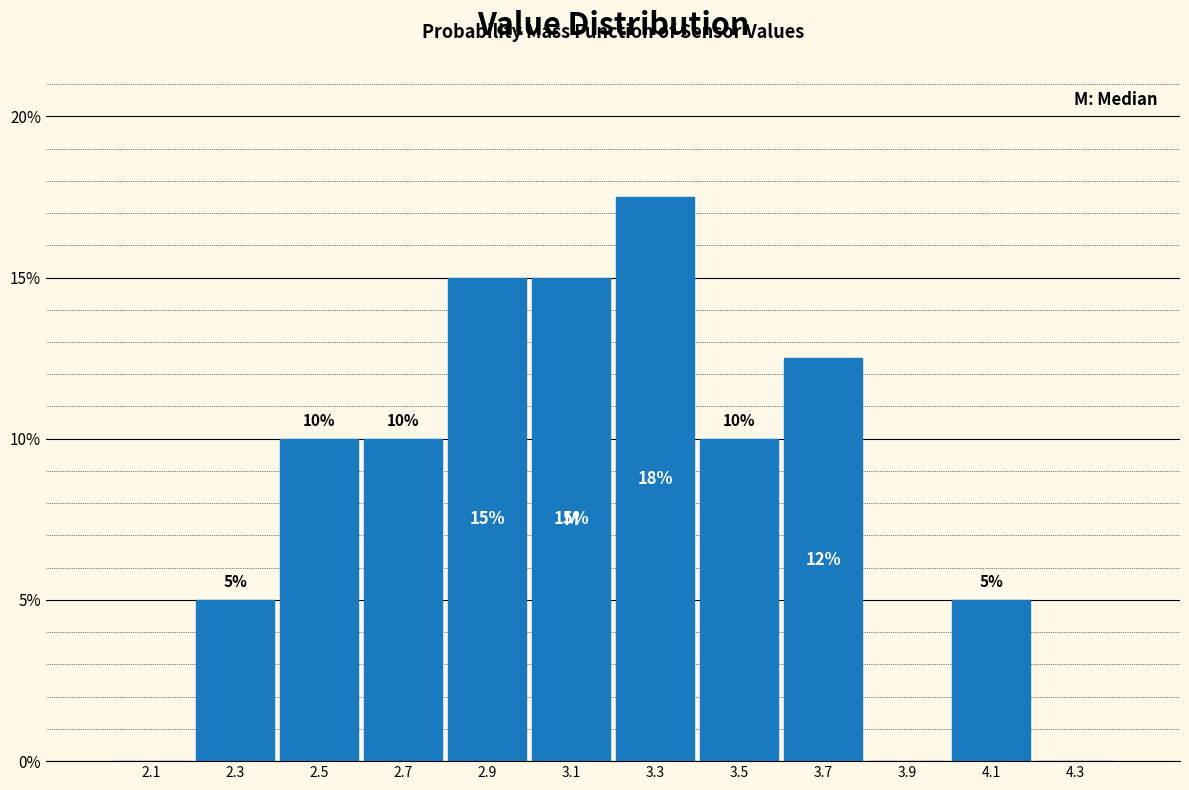

Over which range of the x-axis is the bar tallest?

3.2 to 3.4